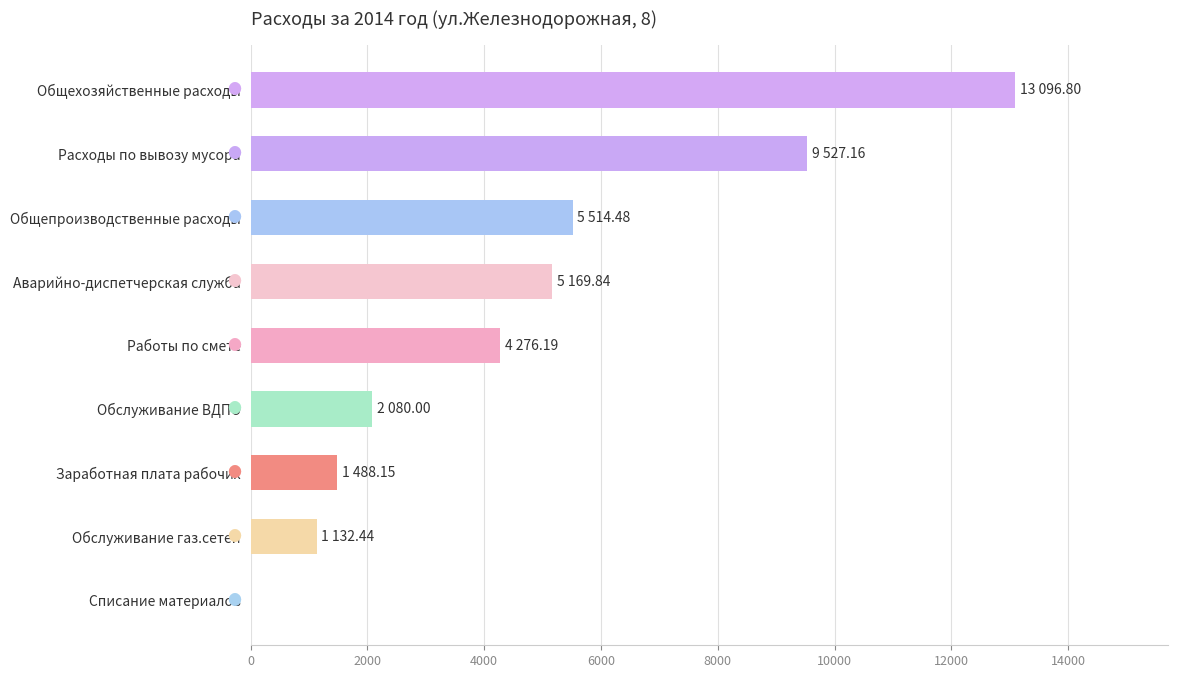

Reading top to bottom, list all the values displayed in this chart.

Общехозяйственные расходы=13096.8	Расходы по вывозу мусора=9527.2	Общепроизводственные расходы=5514.5	Аварийно-диспетчерская служба=5169.8	Работы по смете=4276.2	Обслуживание ВДПО=2080.0	Заработная плата рабочих=1488.2	Обслуживание газ.сетей=1132.4	Списание материалов=0.0